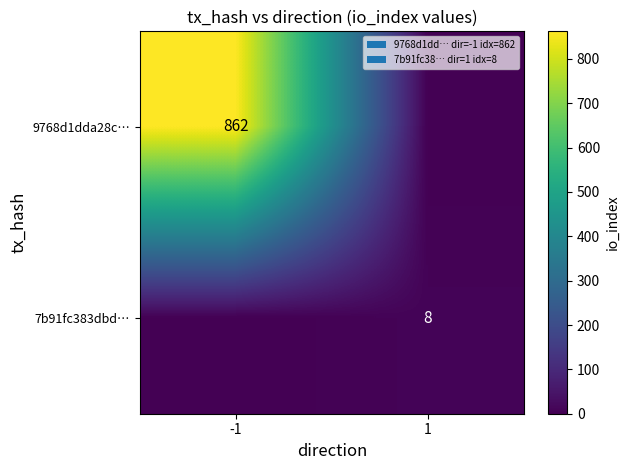

Is the value of 7b91fc383dbd… at 1 greater than the value of 9768d1dda28c… at -1?

No